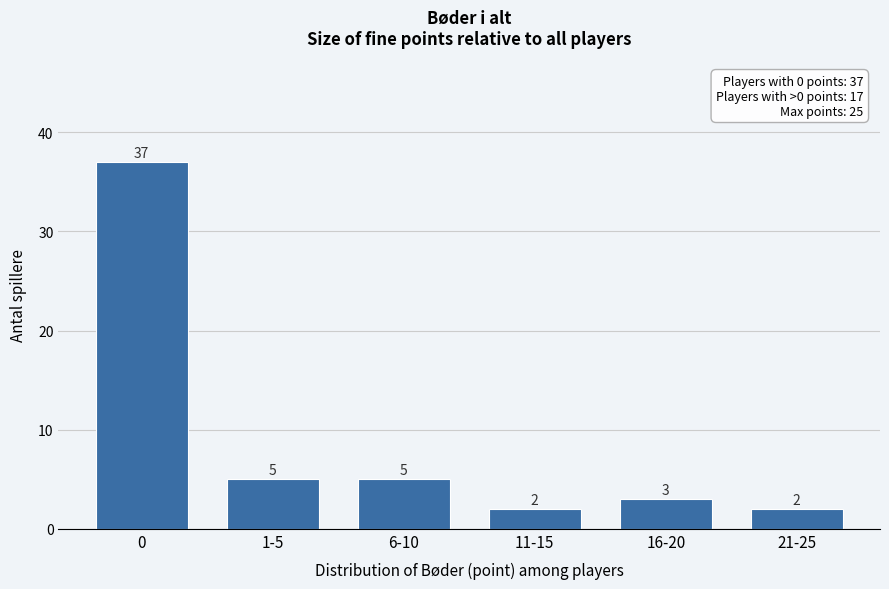

Reading left to right, transcribe all the data shown in this chart.

37	5	5	2	3	2